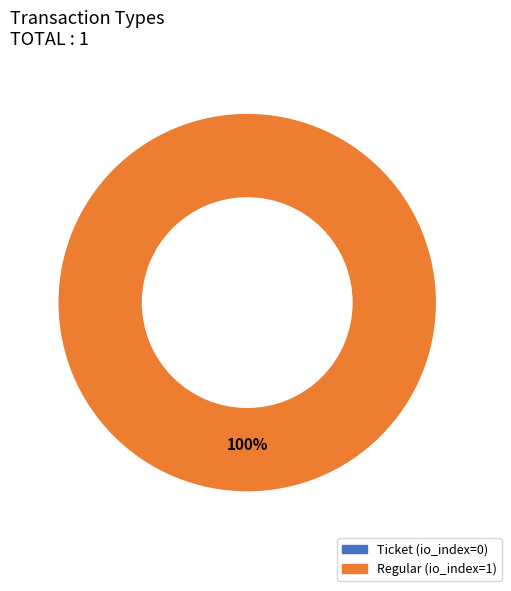

The Regular slice represents 100% of the pie. True or false?

True